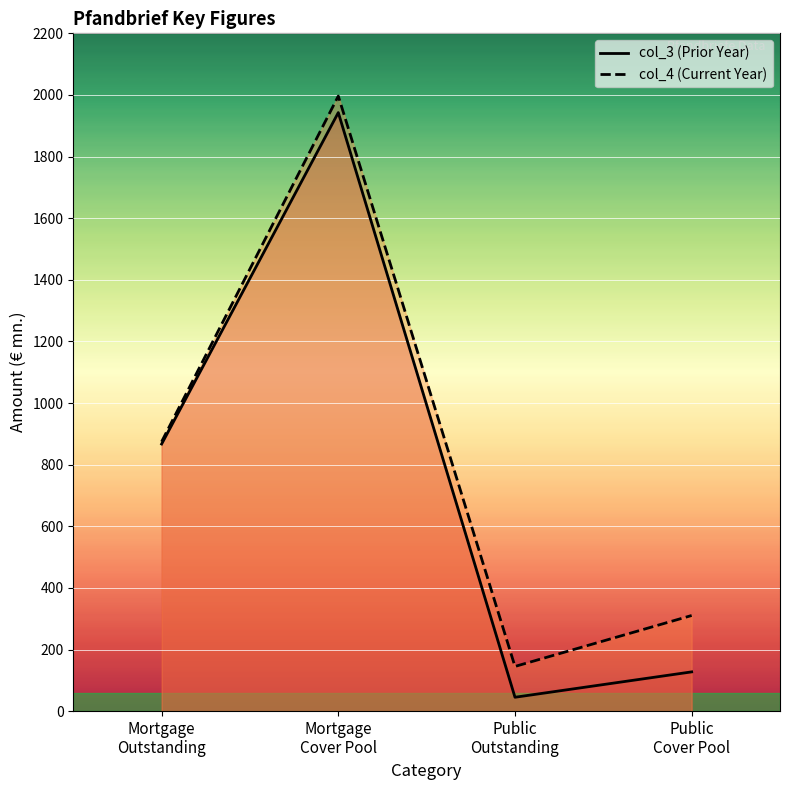

What is the label of the 2nd point from the right?

Public
Outstanding